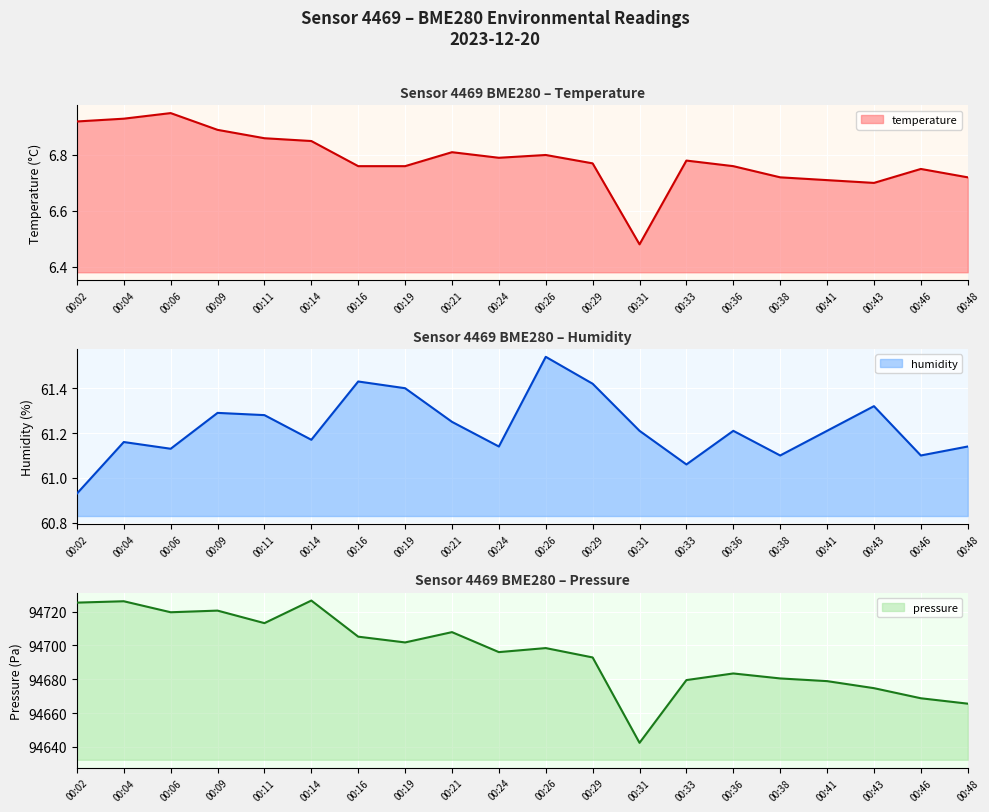

At which category does humidity reach its first local valley?

00:06